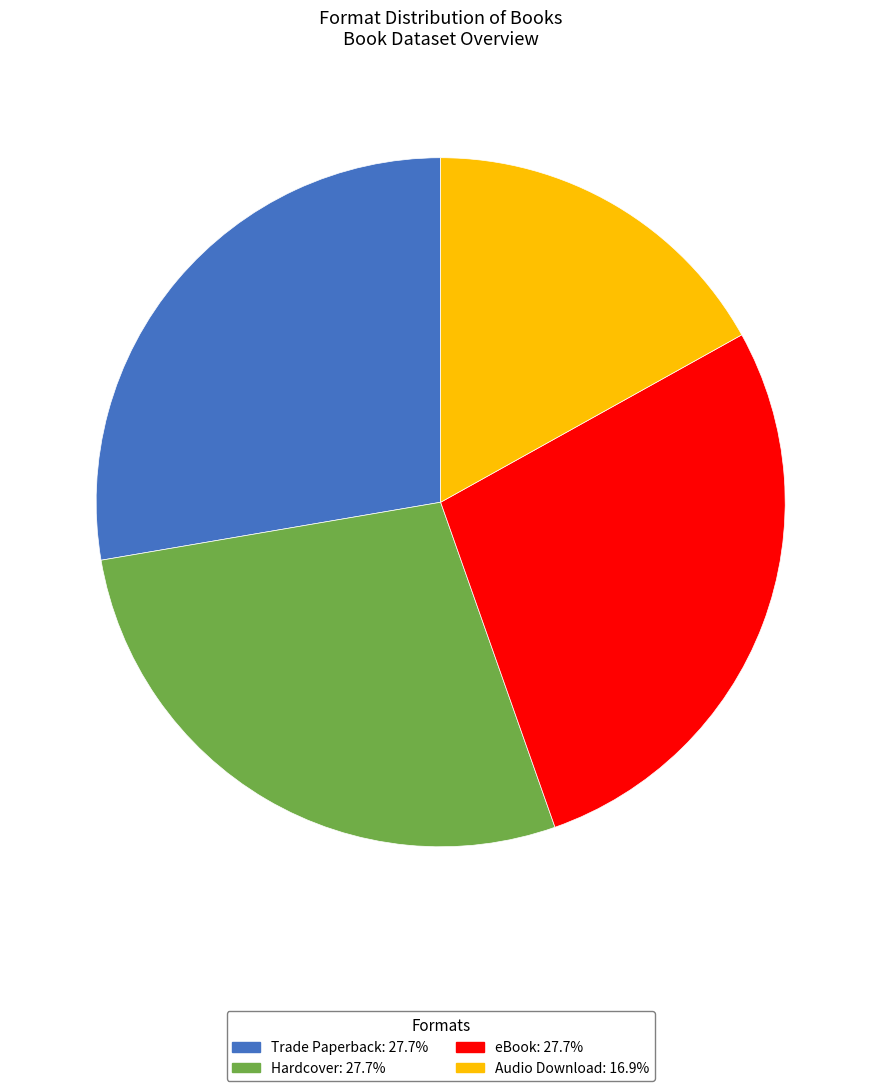

Which category has the smallest portion of the pie?

Audio Download